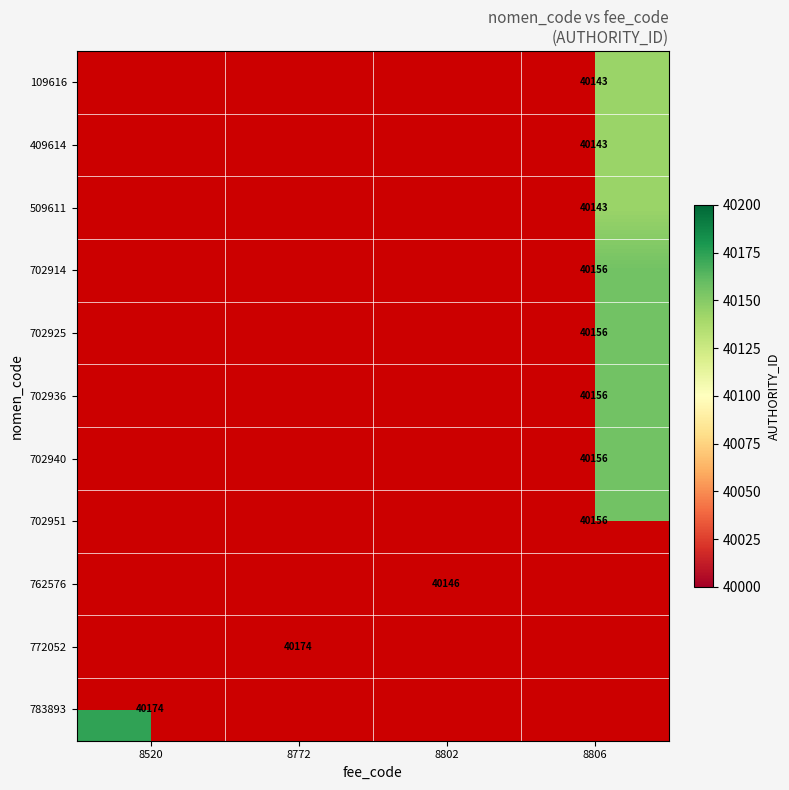

Is it true that 702951 equals 40156 at 8806?

True